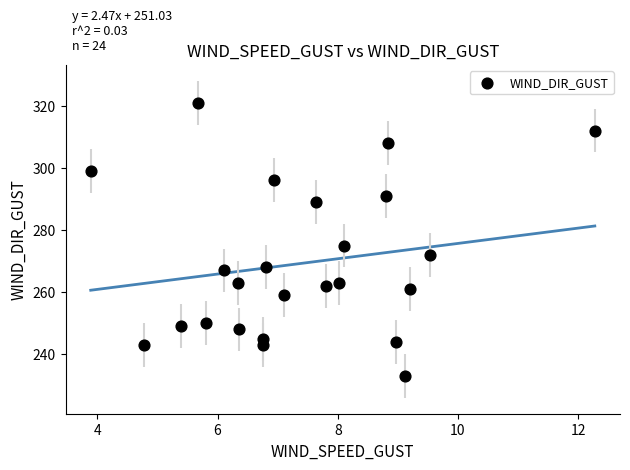

What Y value in the scatter plot is closest to 277?

275